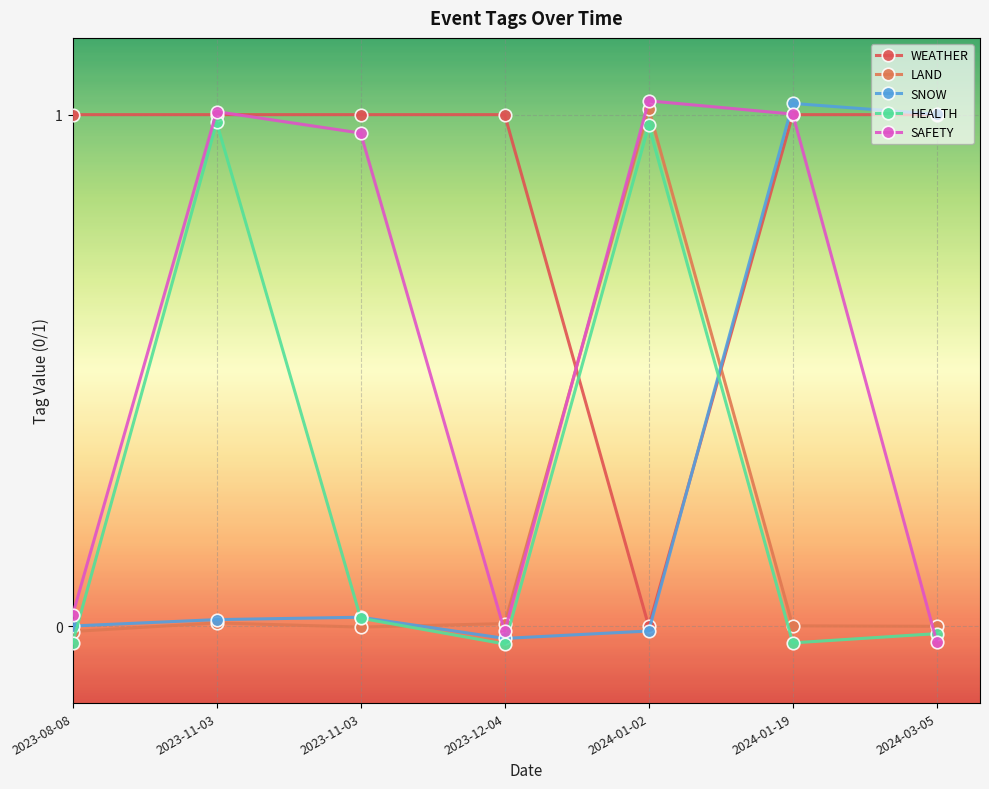

True or false: SAFETY has a value of 1.0 at 2023-11-03.

True